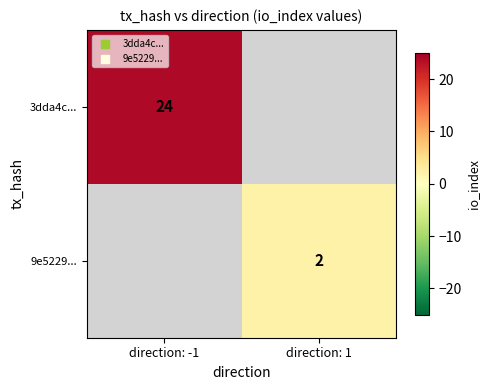

Is it true that 9e5229... equals 2 at direction: 1?

True